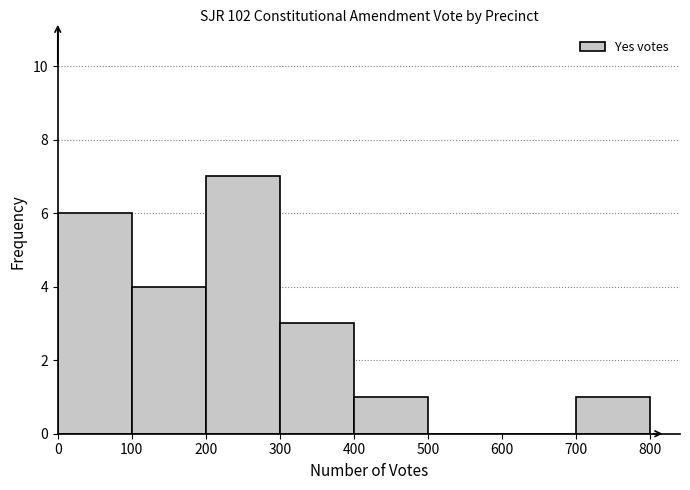

Over which range of the x-axis is the bar tallest?

200 to 300